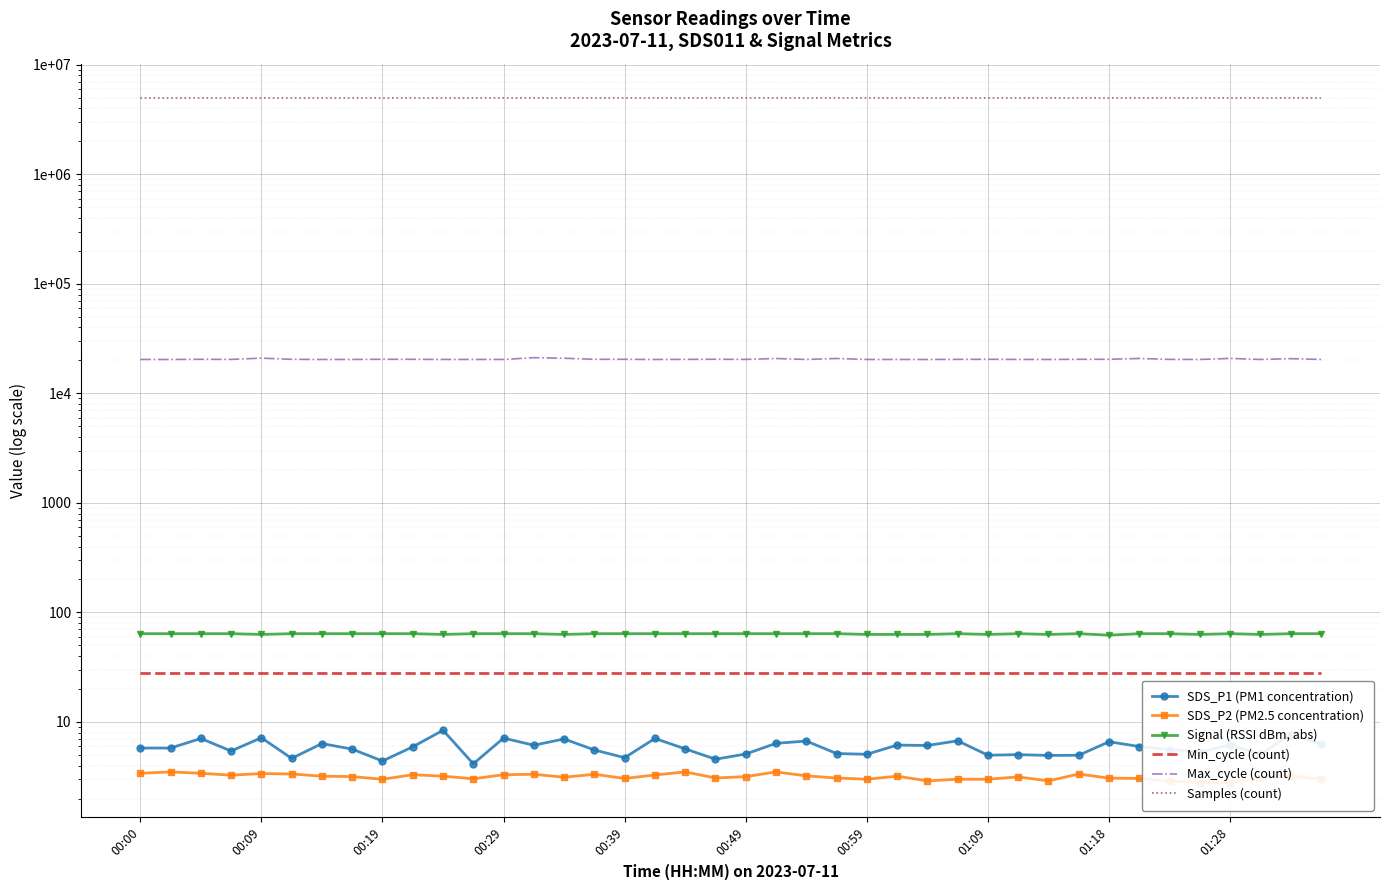

True or false: Max_cycle (count) and SDS_P1 (PM1 concentration) intersect in this chart.

False